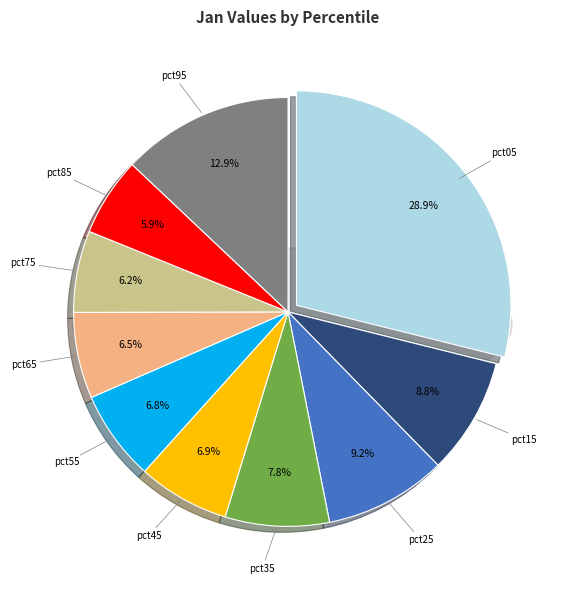

What is the change in value from pct75 to pct95?

+0.5